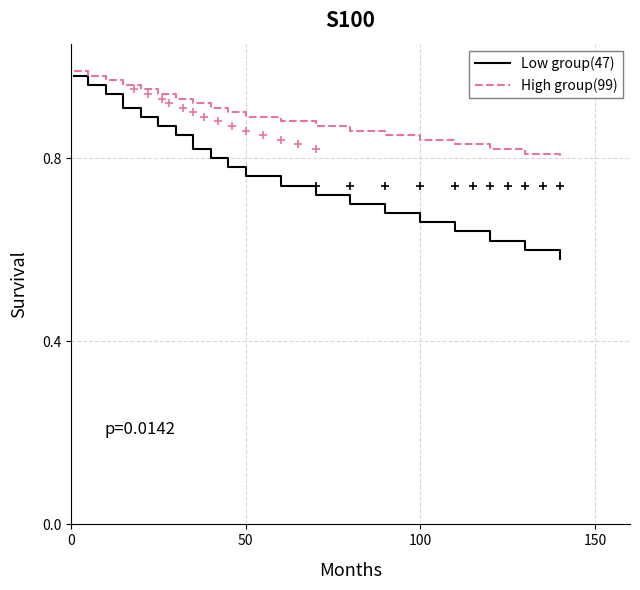

How many series are shown in this chart?

2